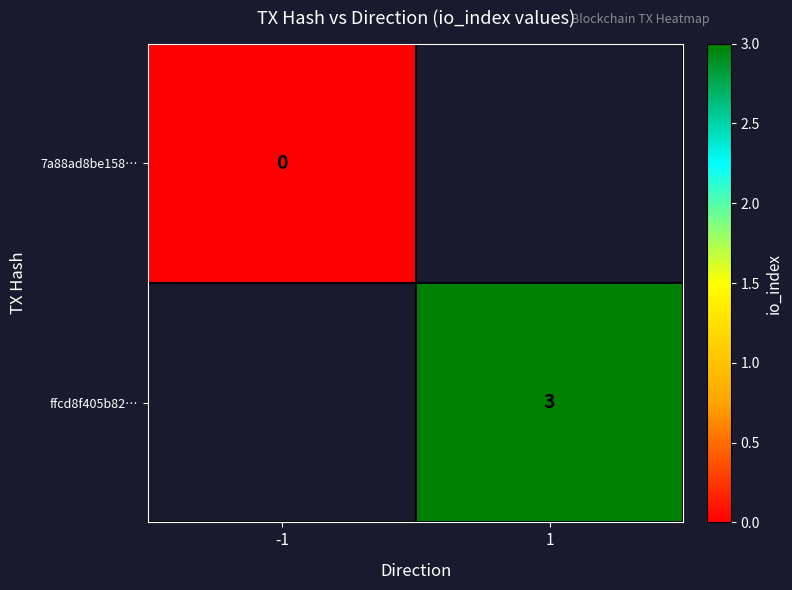

The ffcd8f405b82… series shows 2 at 1. True or false?

False